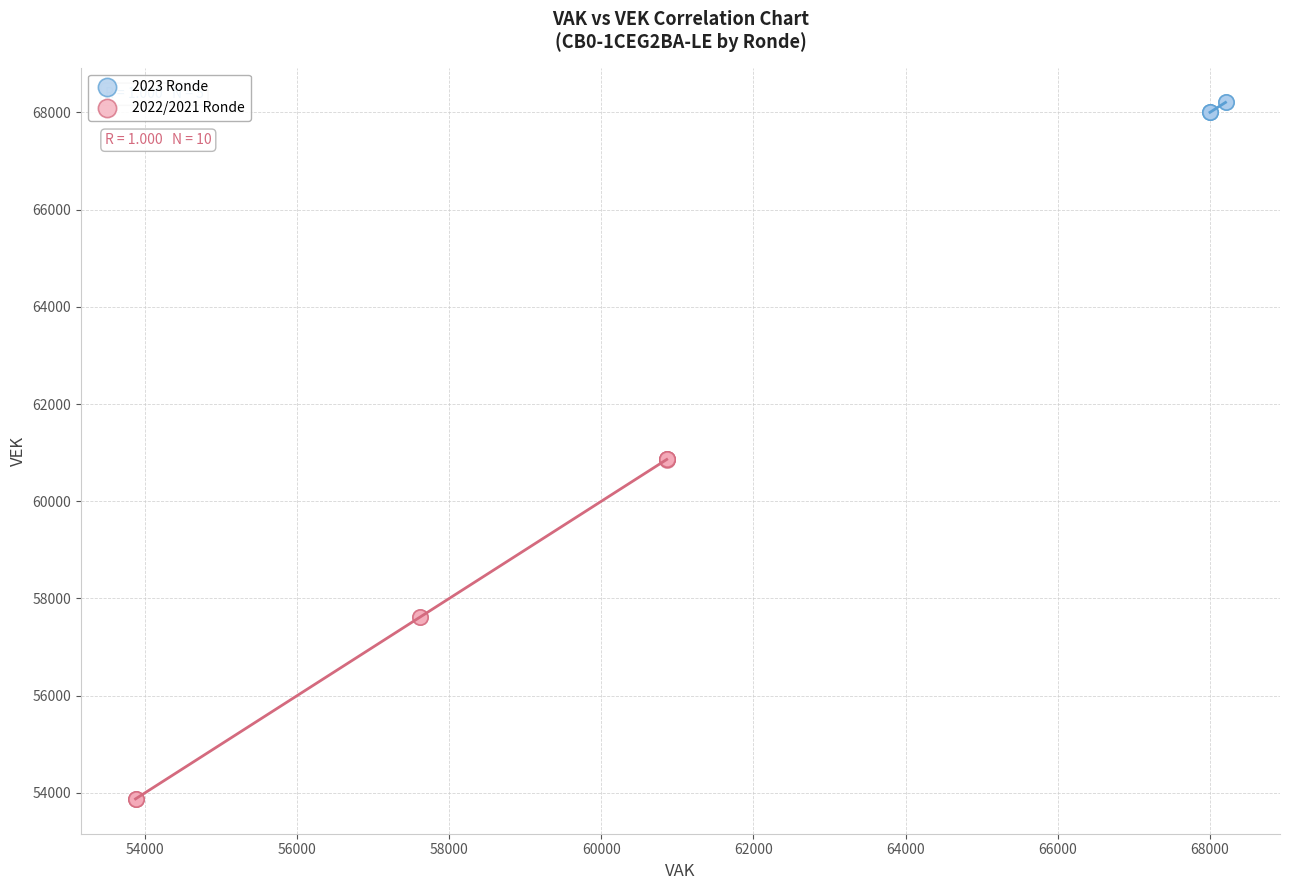

Which series reaches the minimum Y coordinate?

2022/2021 Ronde